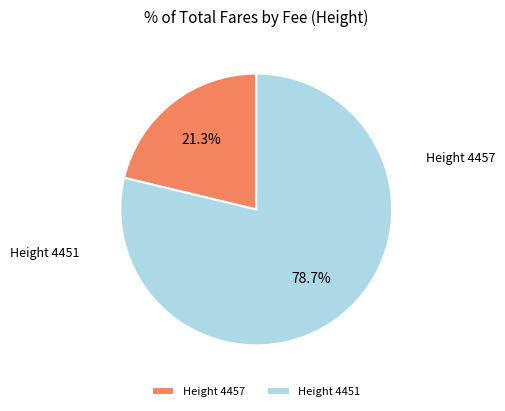

Rank the categories by value from highest to lowest.

4451, 4457